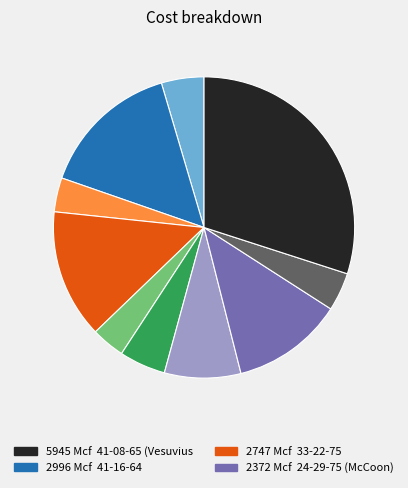

Is there any slice that represents more than half of the pie?

No